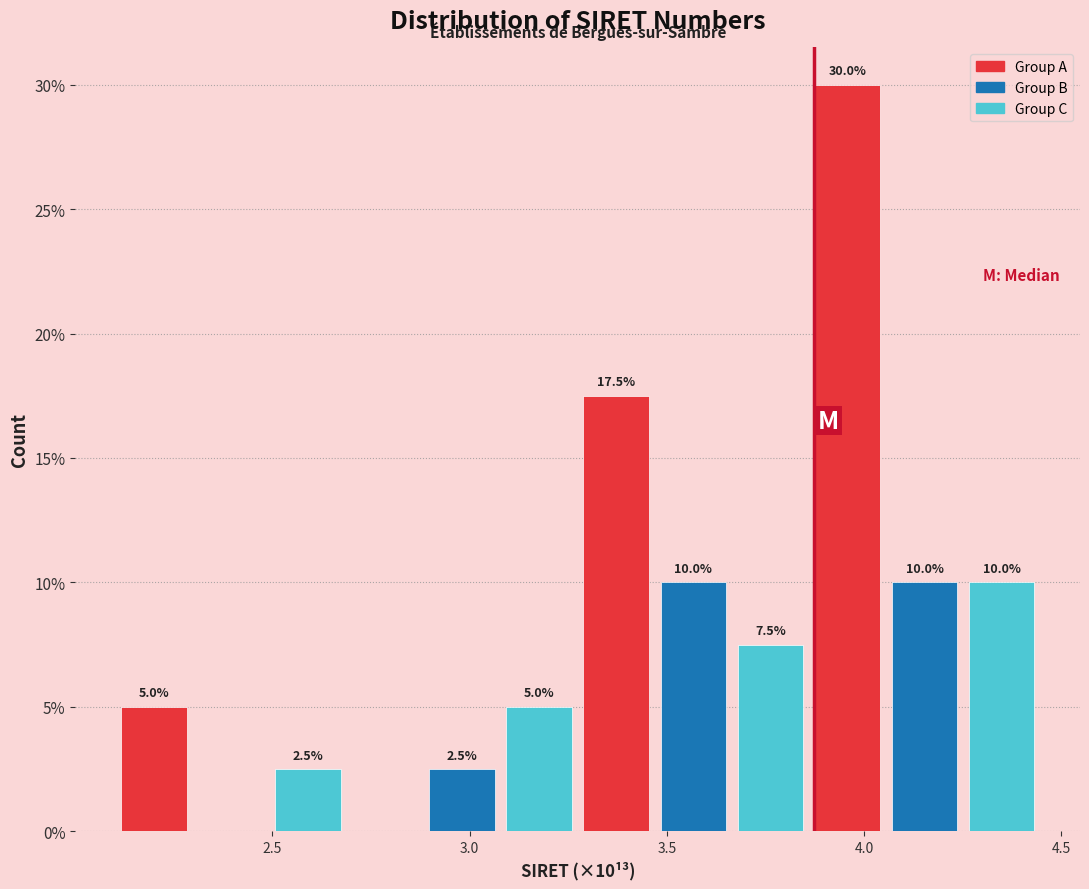

Read against the x-axis, roughly where is the centre of the tallest bar?

3.95